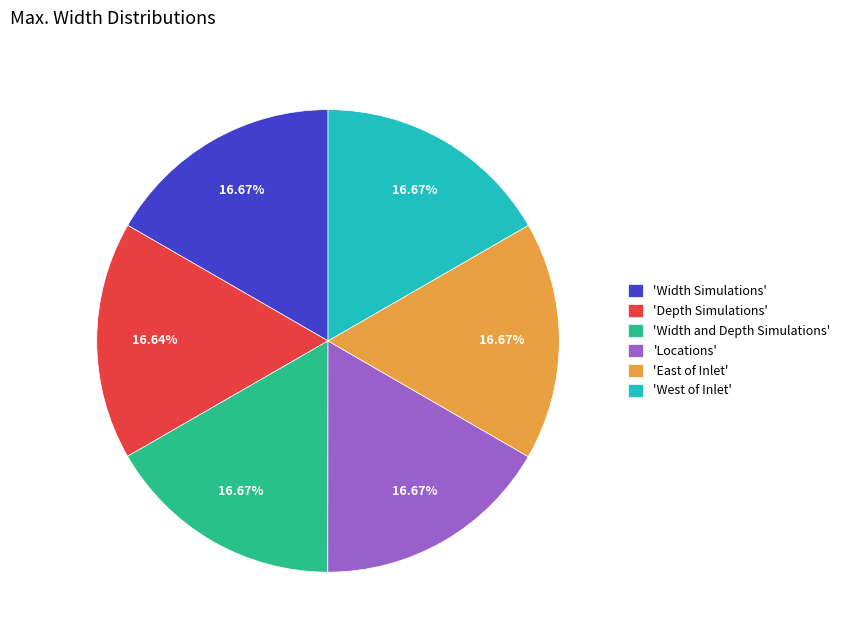

Does any single category account for the majority?

No